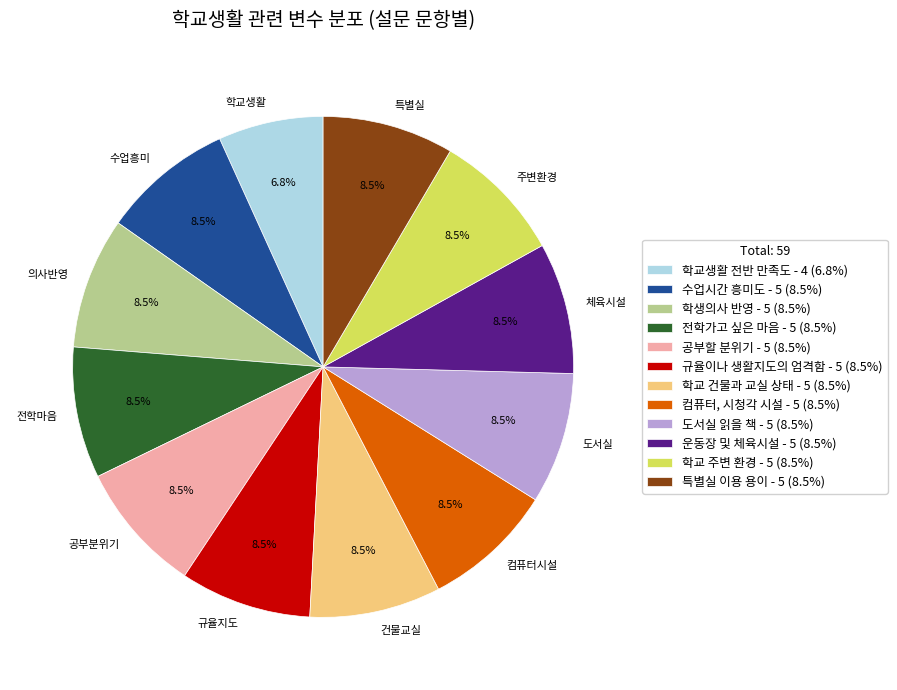

What is the smallest slice in the pie chart?

학교생활 전반 만족도